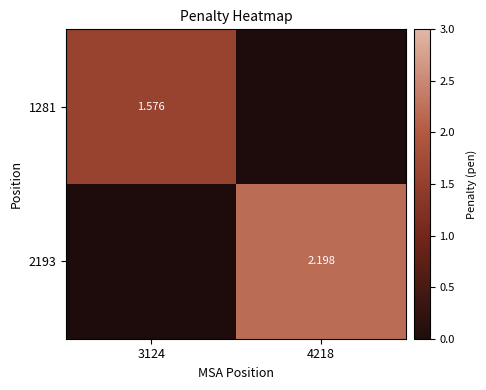

What is the difference between the highest and lowest values at 4218?

2.2